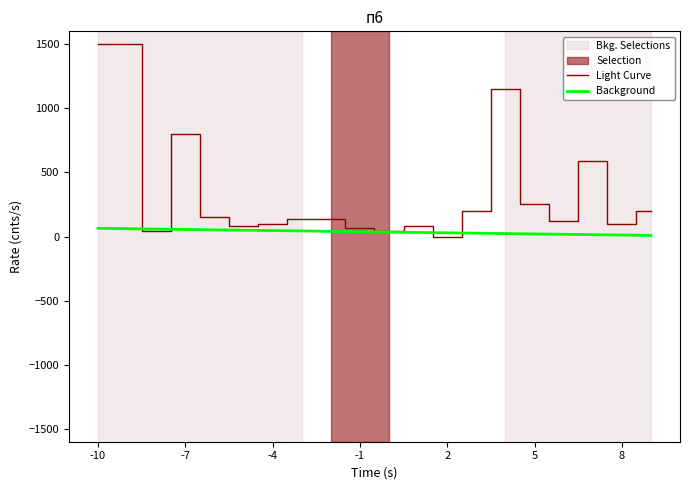

How many values in the Background series exceed 37?

10